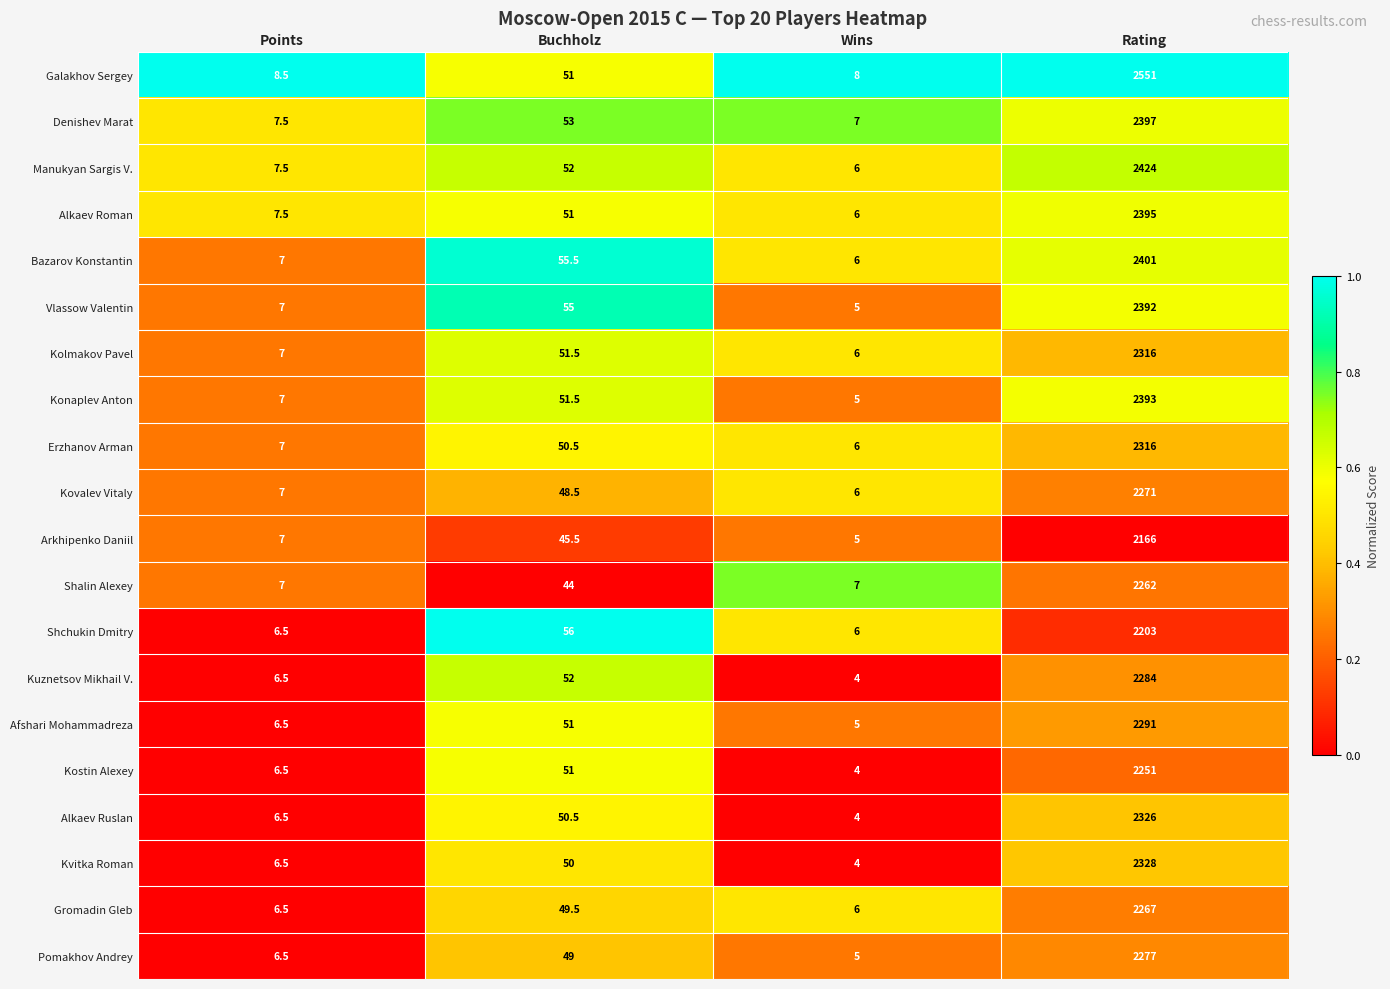

Which series has the widest spread of values?

Galakhov Sergey